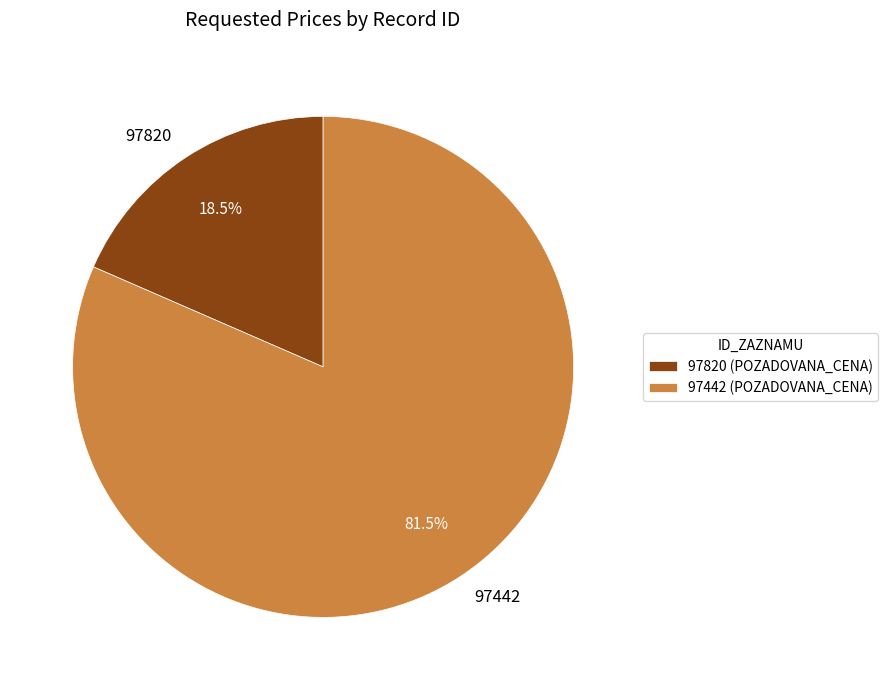

Combined, what portion of the pie is 97442 and 97820?

100.0%